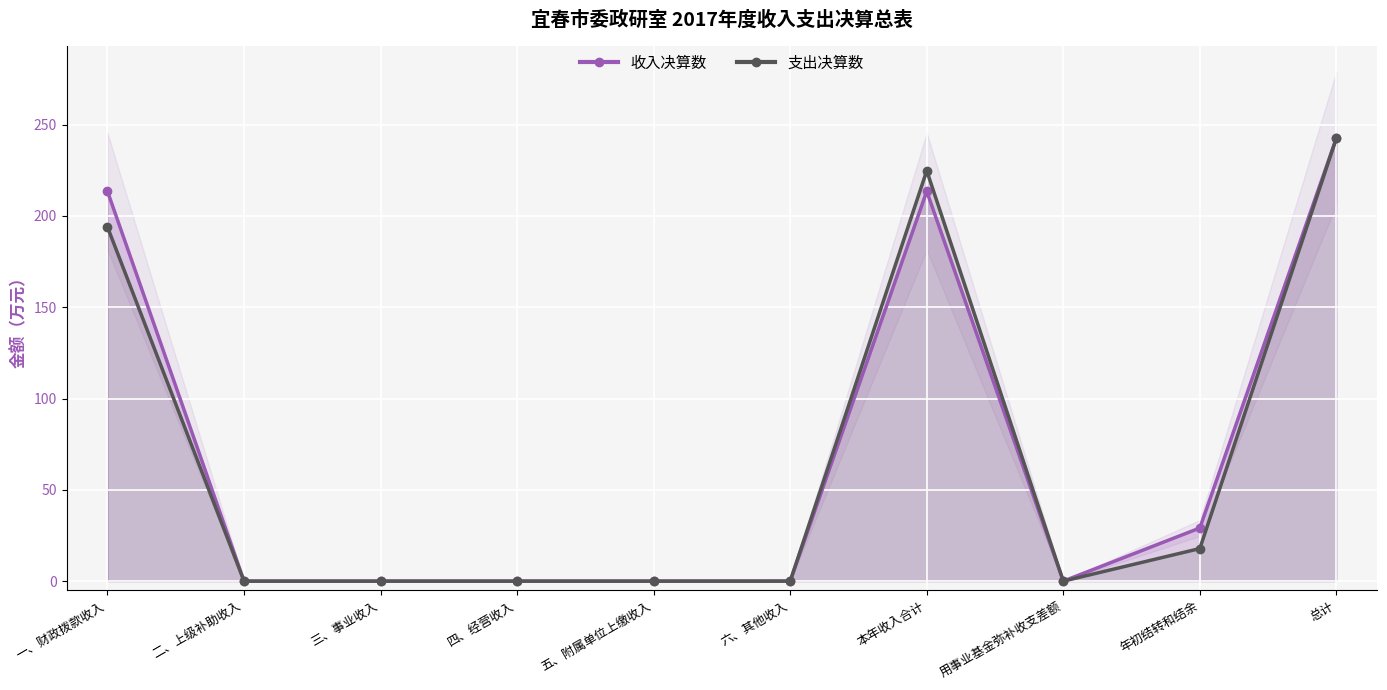

How many interior local peaks does the 支出决算数 series have?

1